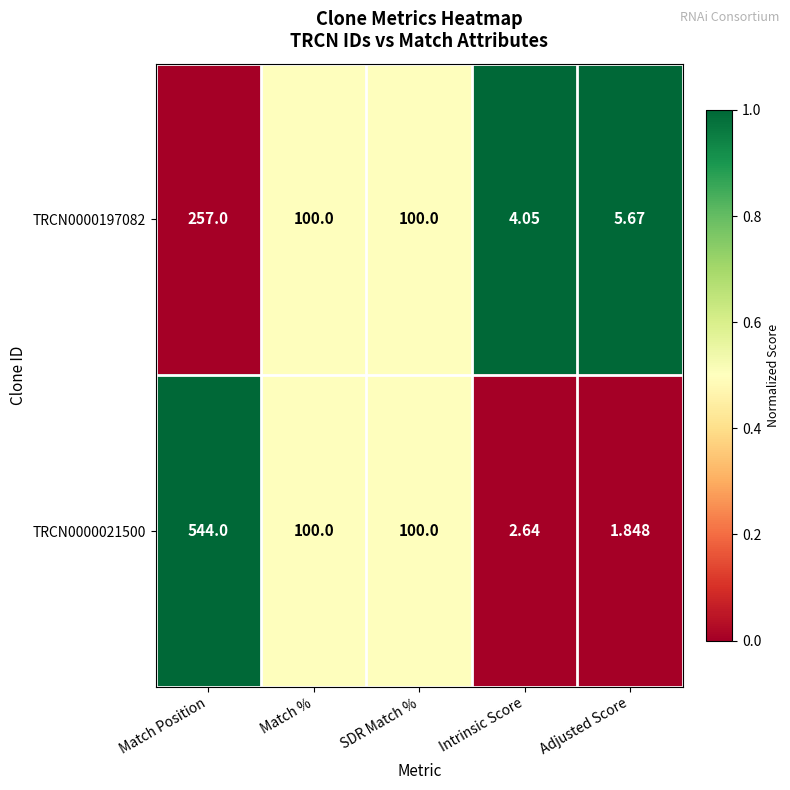

At which label does TRCN0000197082 first exceed 100?

Match Position